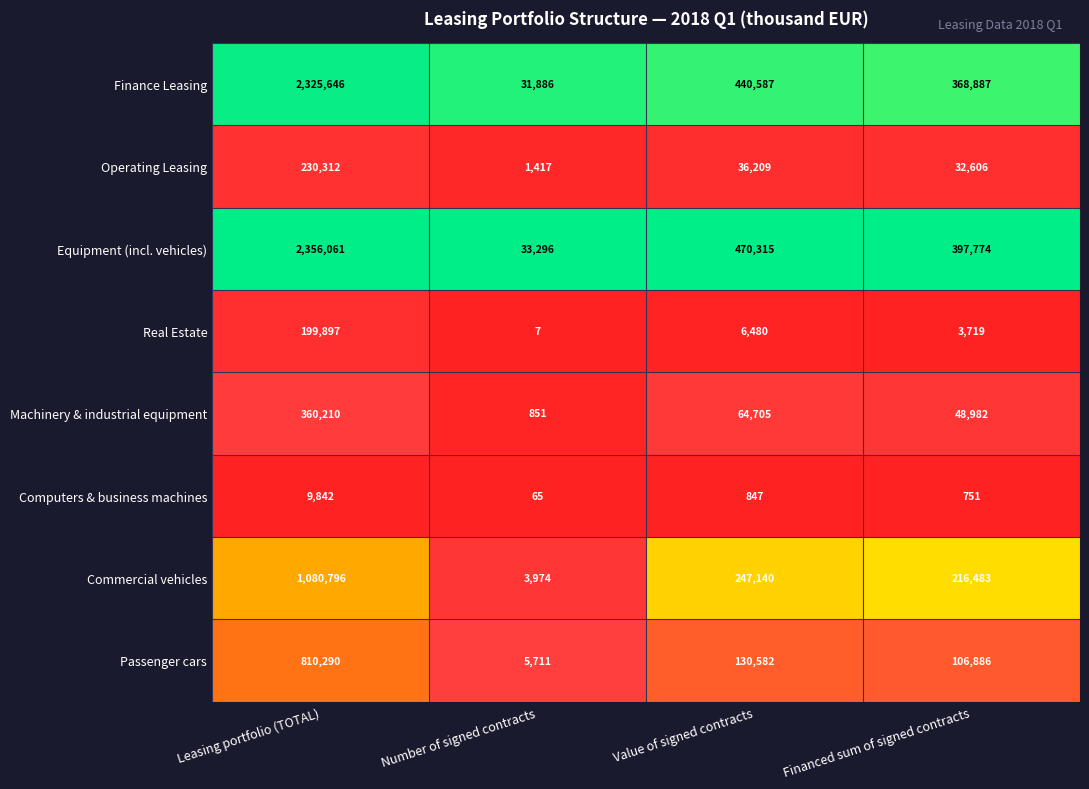

Rank the series by their maximum value, from highest to lowest.

Equipment (incl. vehicles), Finance Leasing, Commercial vehicles, Passenger cars, Machinery & industrial equipment, Operating Leasing, Real Estate, Computers & business machines